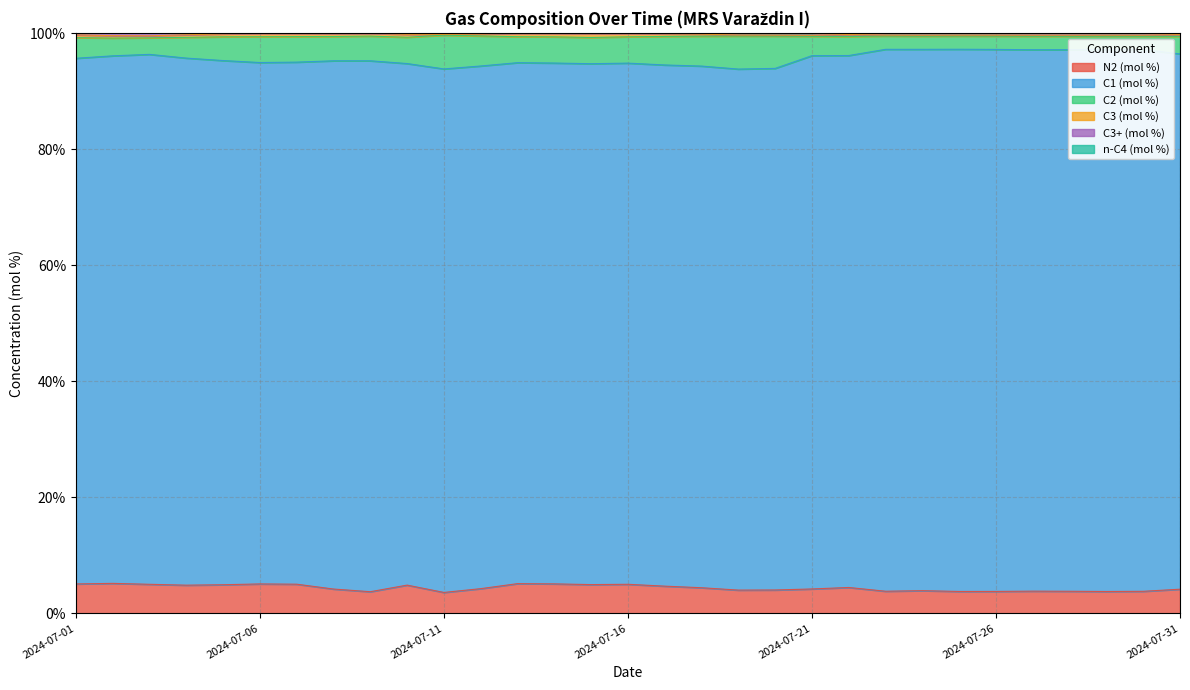

At which category does C3 (mol %) reach its first local peak?

2024-07-06